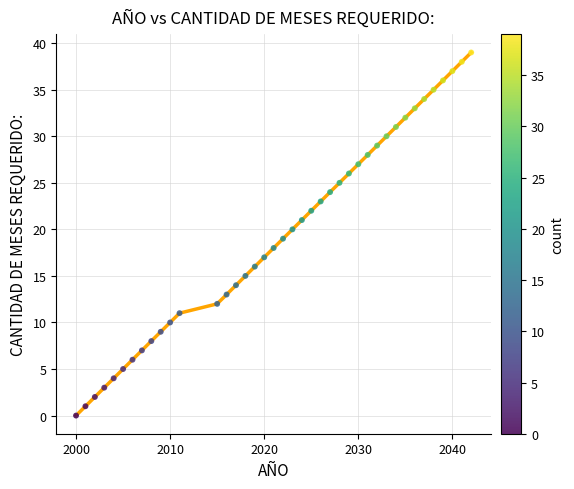

What is the range of X values (max minus min)?

42